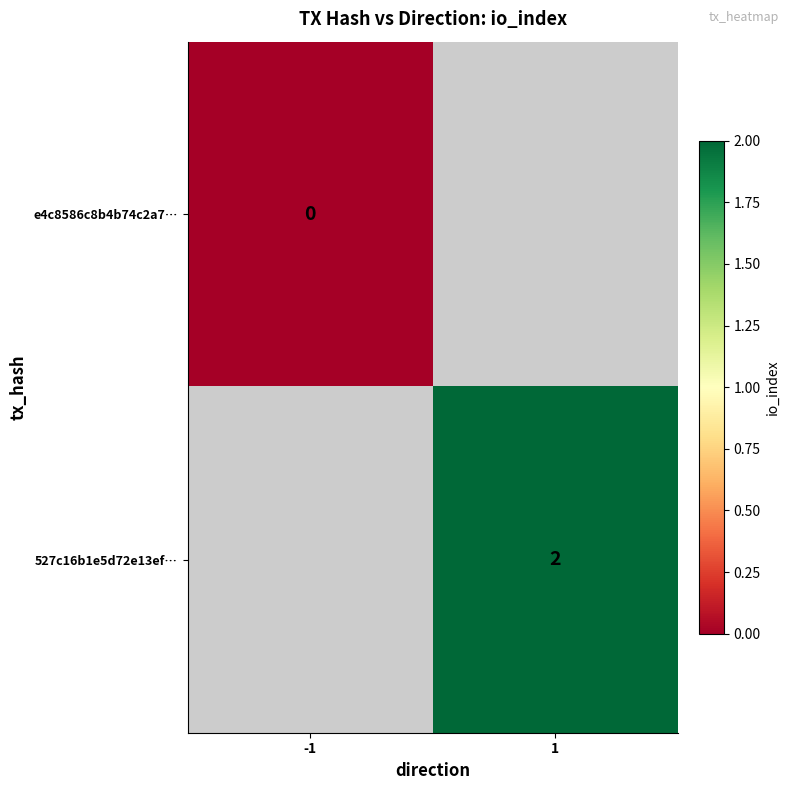

Between -1 and 1, which is larger?

1